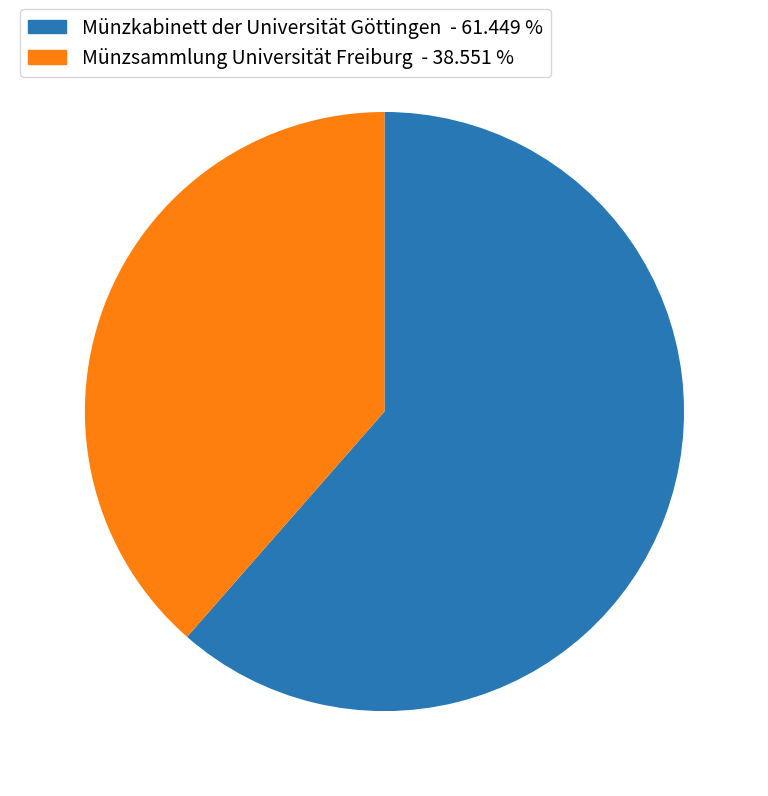

How many segments does this pie chart have?

2